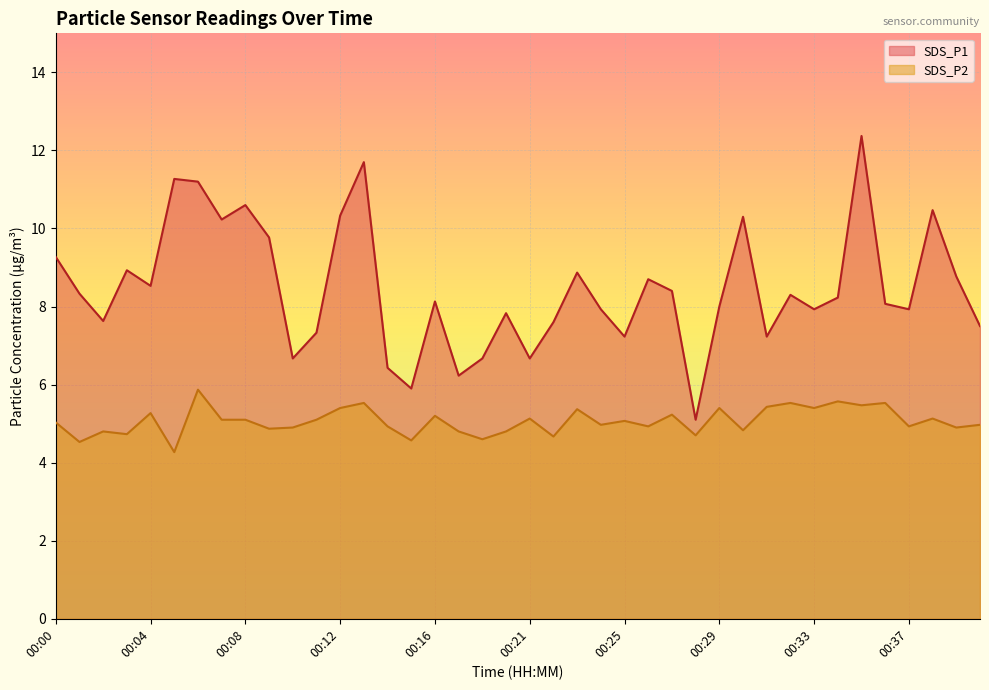

How many values in the SDS_P2 series are below 5?

19